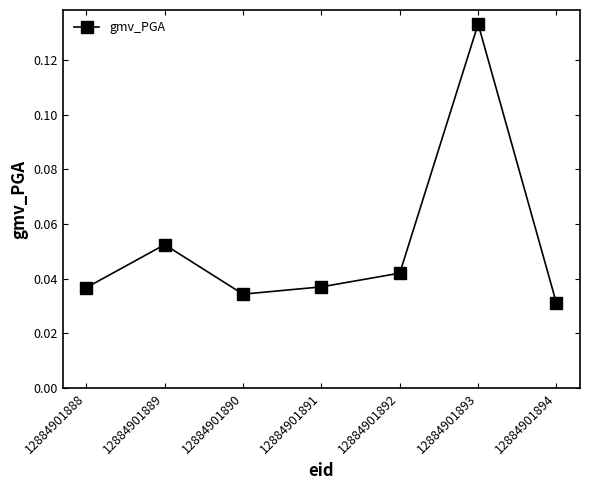

At which category does the chart reach its peak across all series?

12884901893